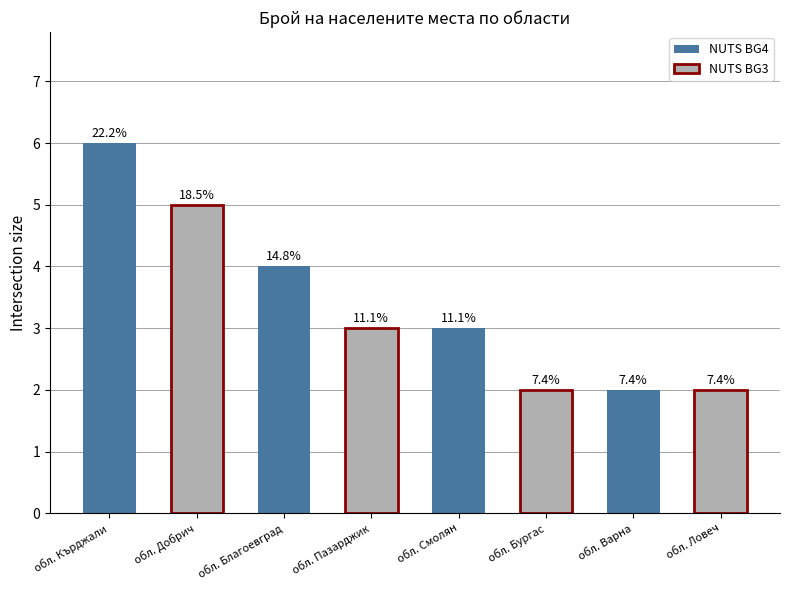

What is the value of the 3rd bar from the left?

4